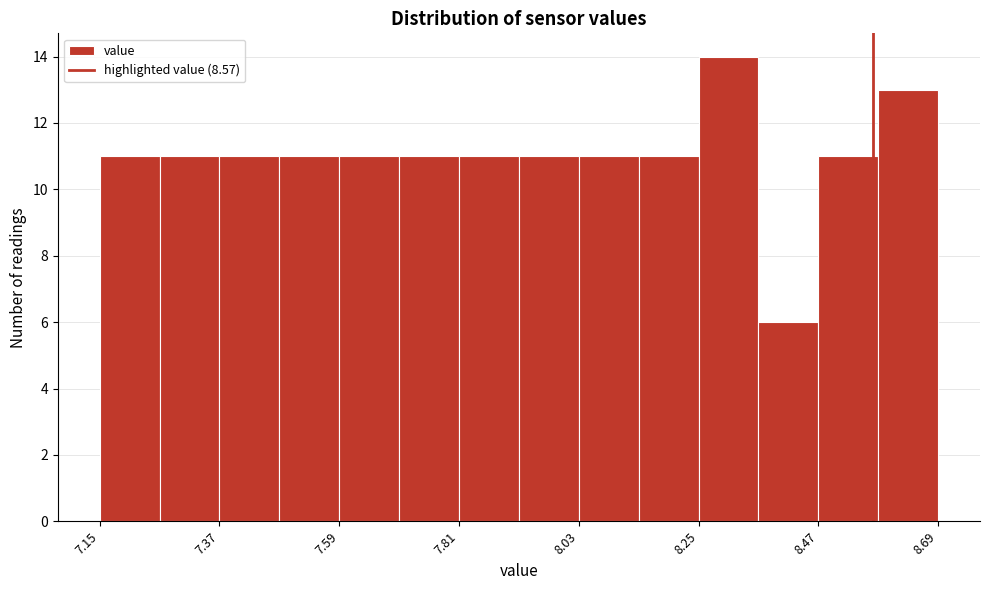

Read against the x-axis, roughly where is the centre of the tallest bar?

8.30